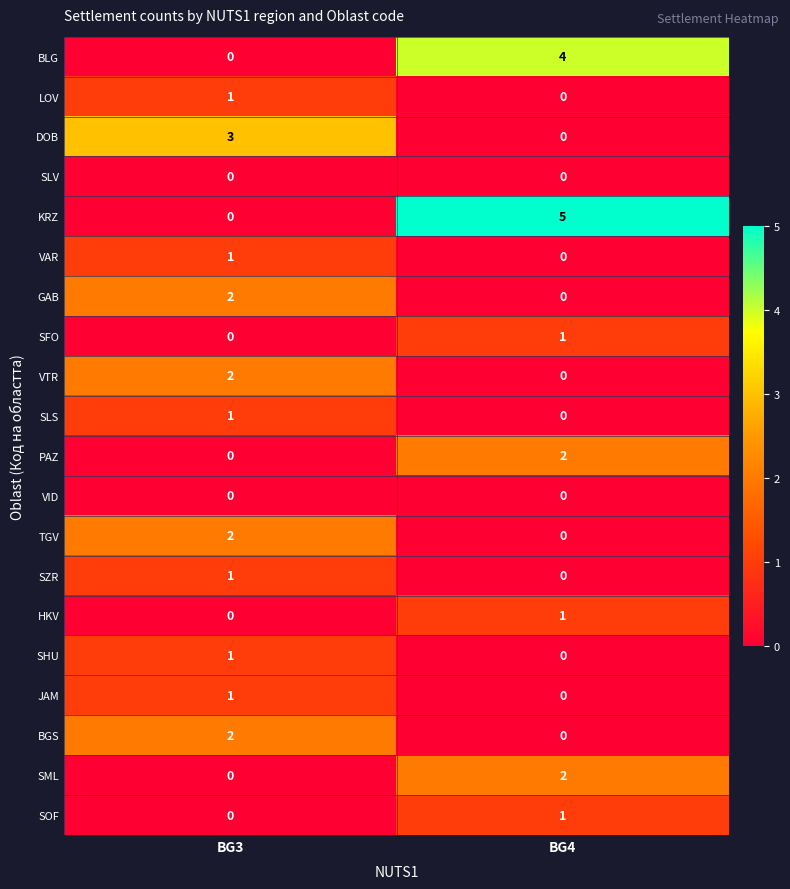

What is the difference between the highest and lowest values at BG4?

5